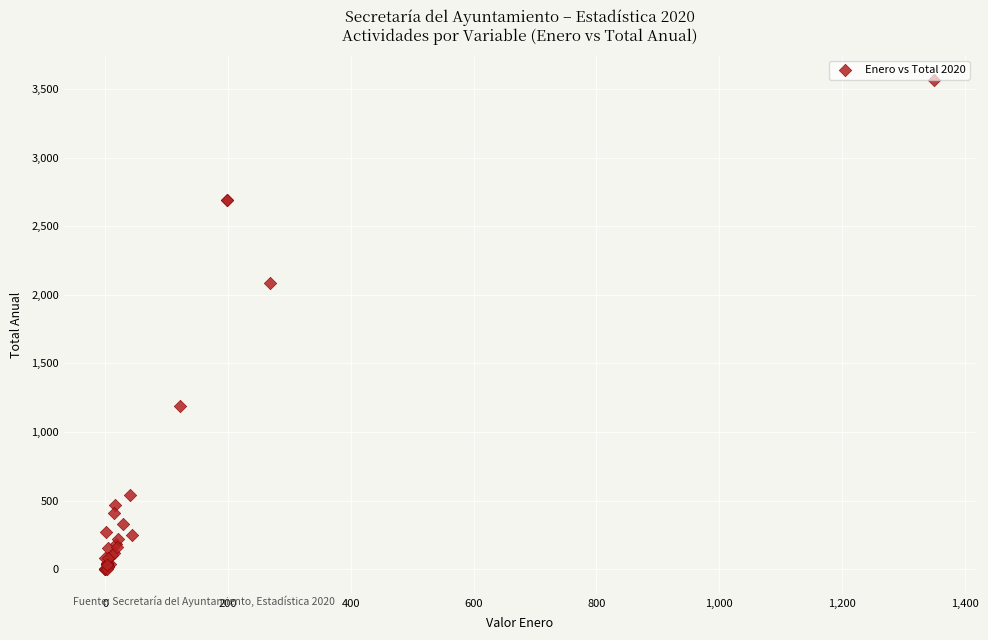

What Y value in the scatter plot is closest to 1783?

2089